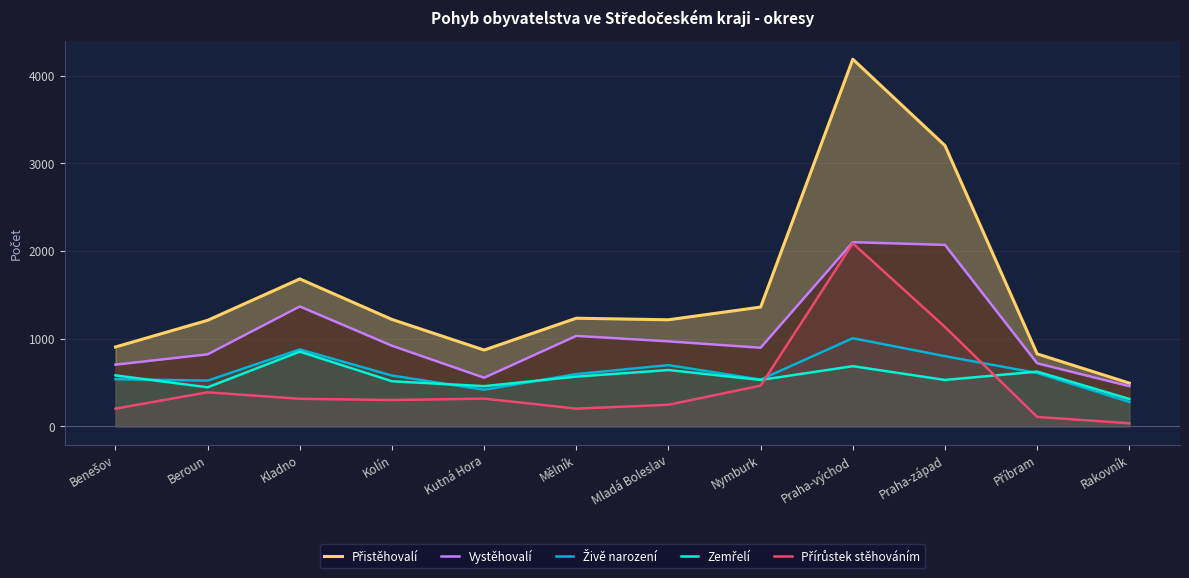

True or false: Přistěhovalí and Zemřelí cross at least once.

False